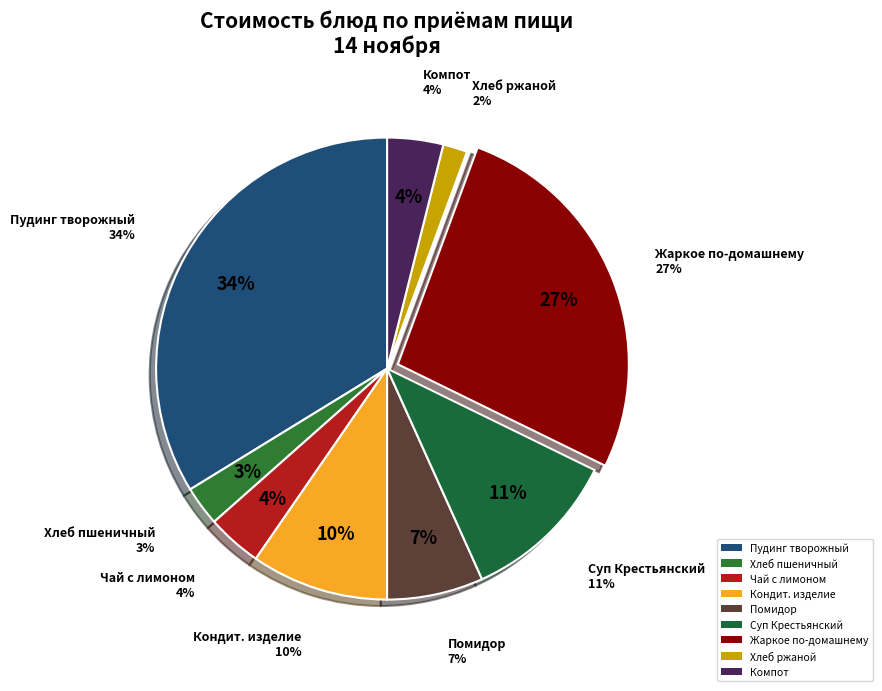

What is the smallest slice in the pie chart?

Хлеб ржаной